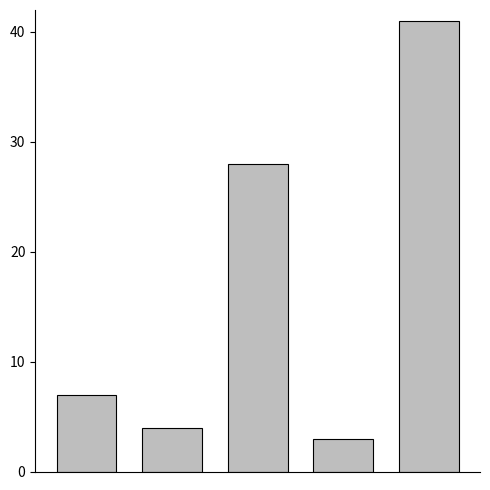

What is the difference between the second highest and second lowest values?

24